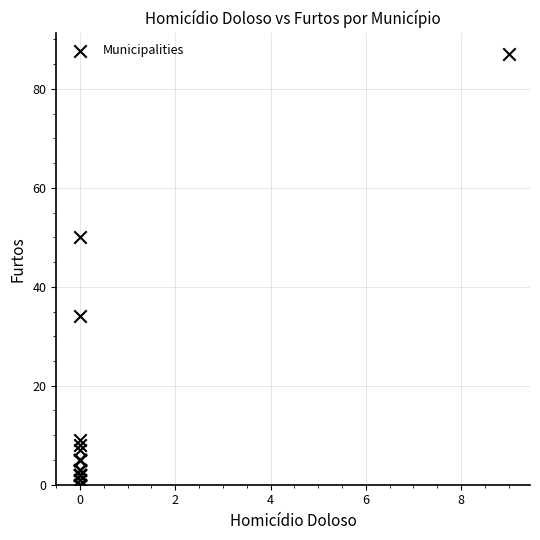

What Y value in the scatter plot is closest to 43?

50